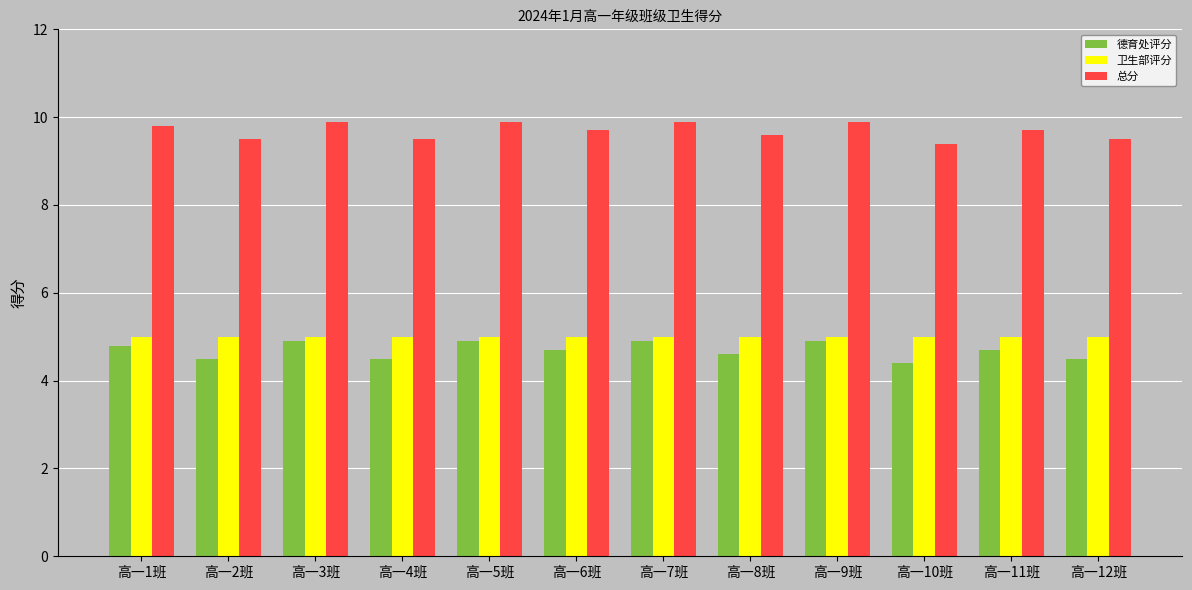

Is the value of 总分 at 高一1班 greater than the value of 德育处评分 at 高一3班?

Yes